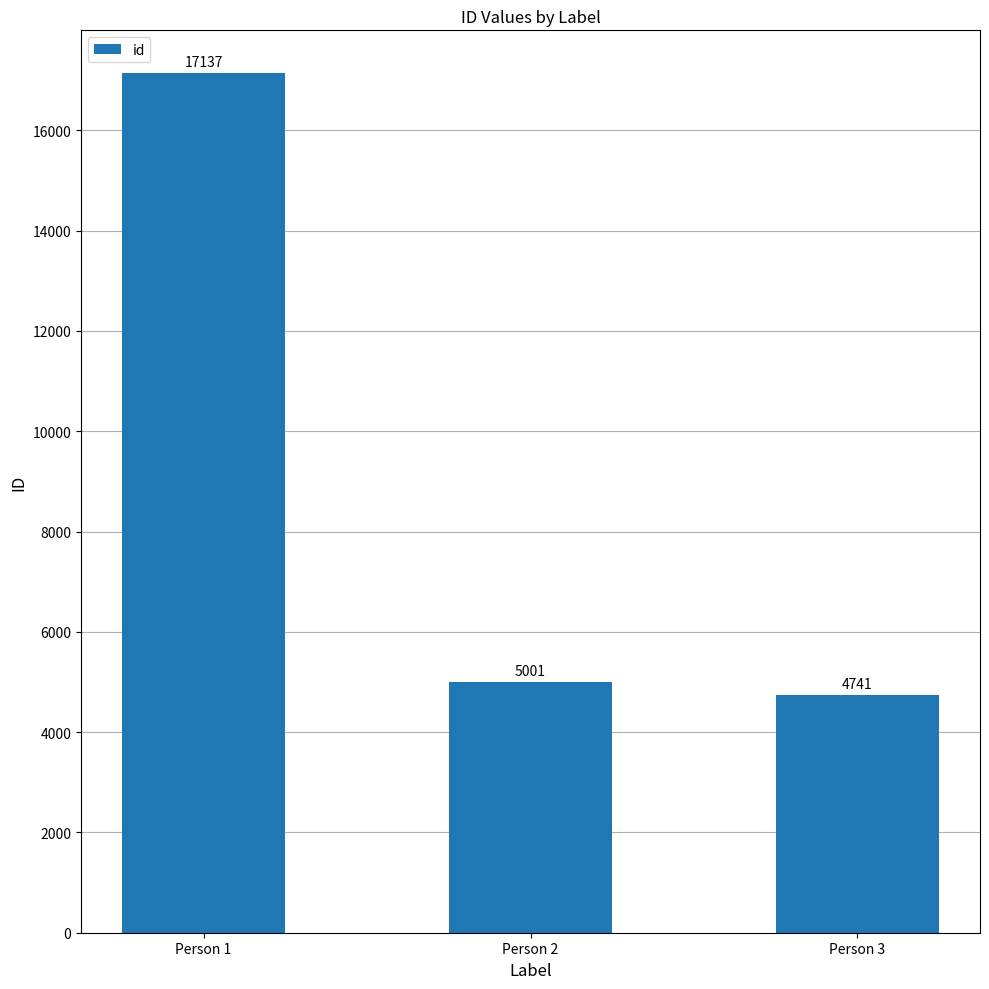

What is the difference between the maximum and minimum values?

12396